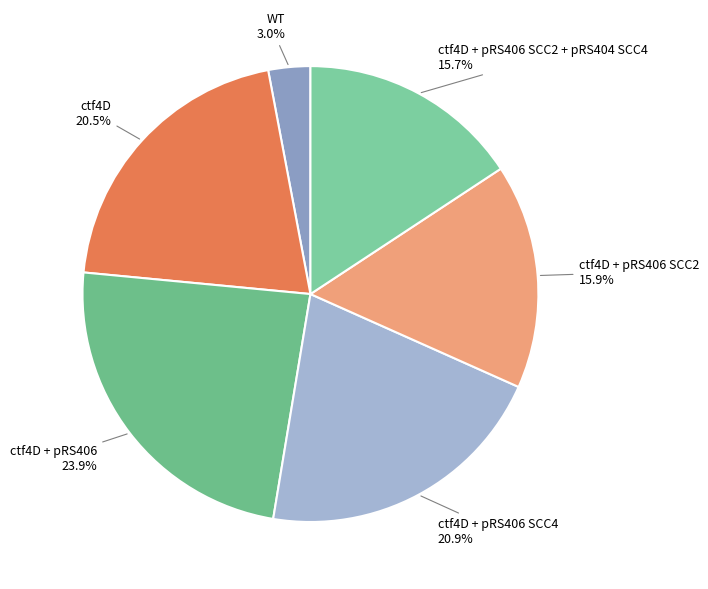

Count the number of slices in the pie.

6